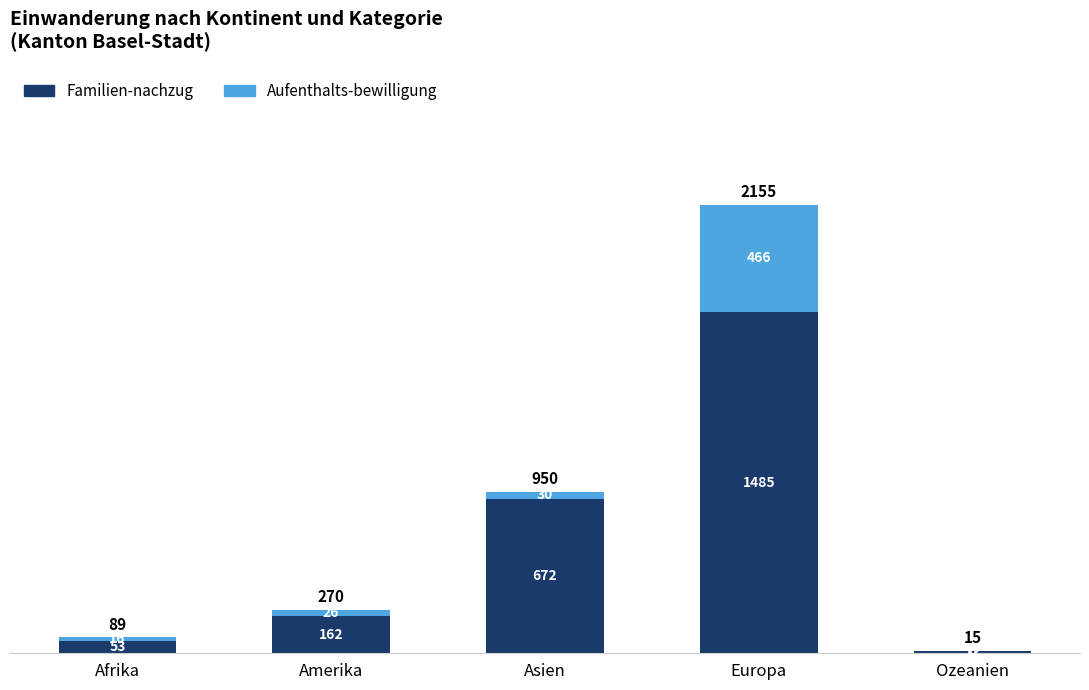

Read the Familien-nachzug value at Afrika, to the nearest 50.

50